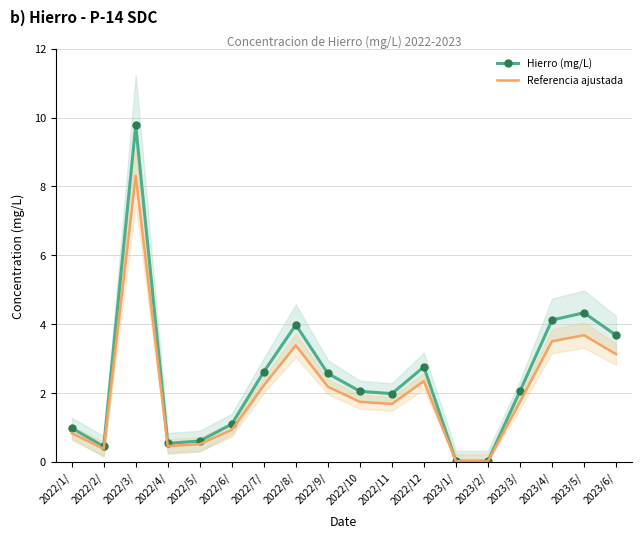

Is it true that Referencia ajustada equals 8.3 at 2022/3/?

True